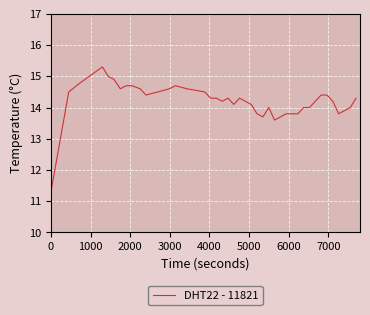

What is the minimum value shown in the chart?

11.3